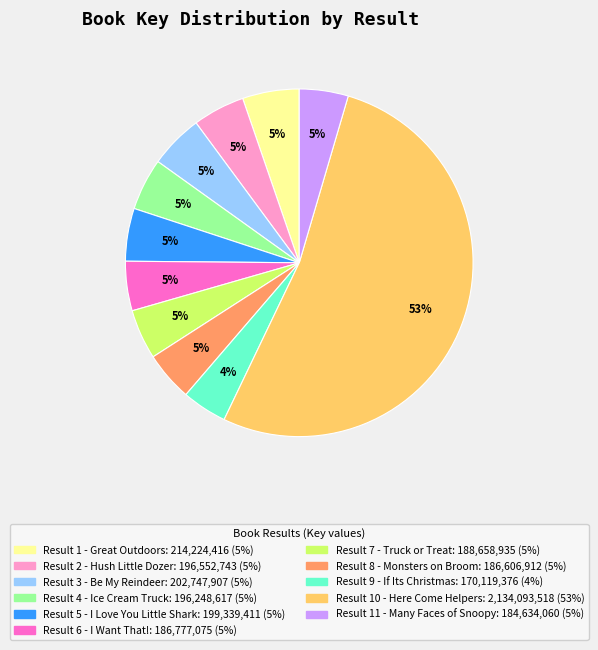

Is there a majority slice in this chart?

Yes